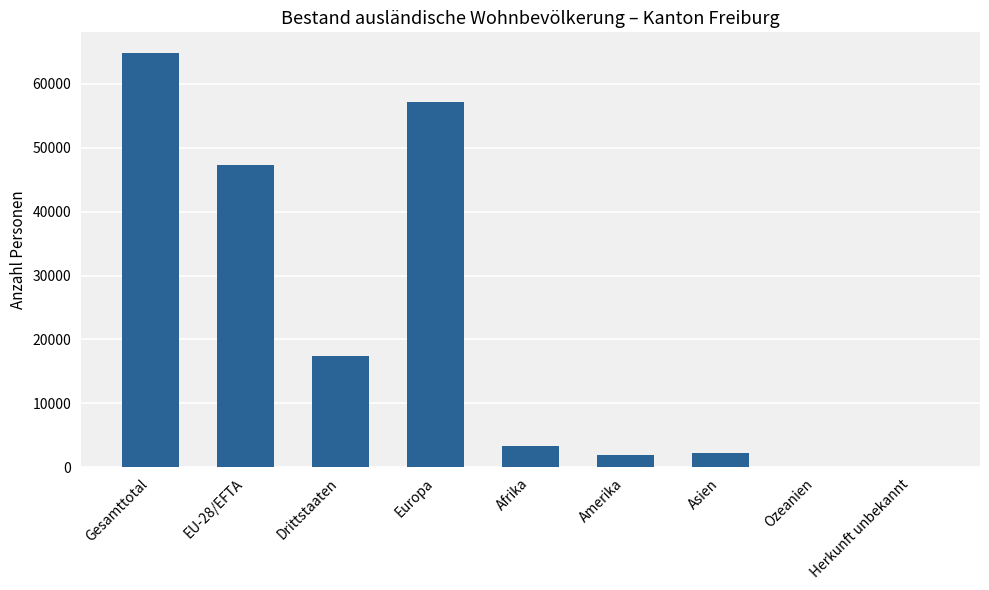

What is the sum of all values?

194367